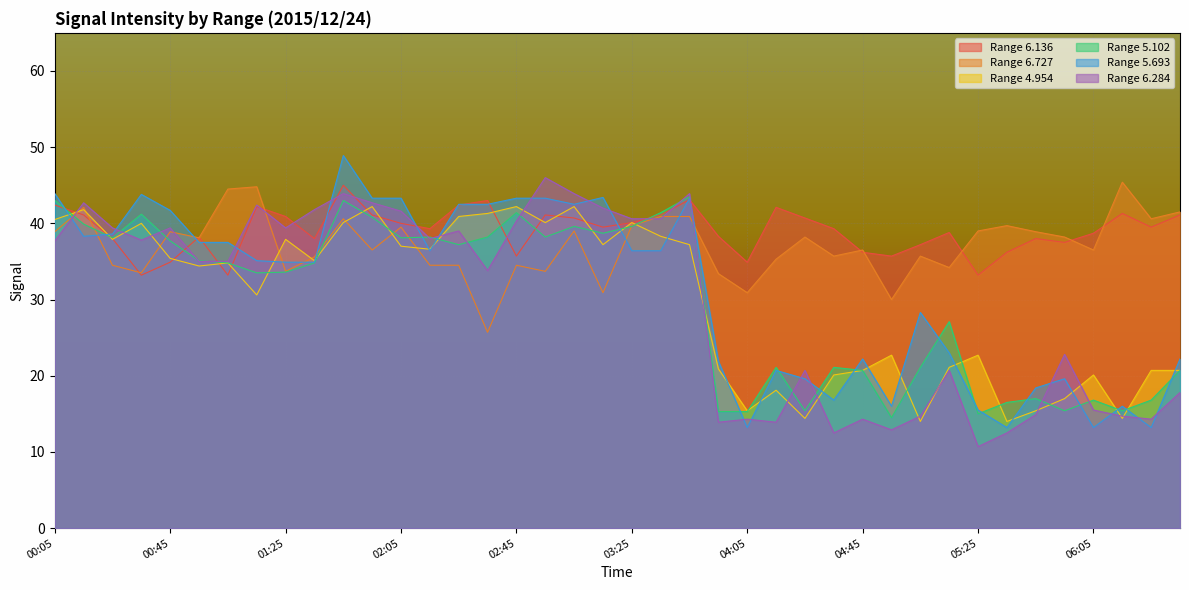

What are all the series names shown in the legend?

Range 6.136, Range 6.727, Range 4.954, Range 5.102, Range 5.693, Range 6.284